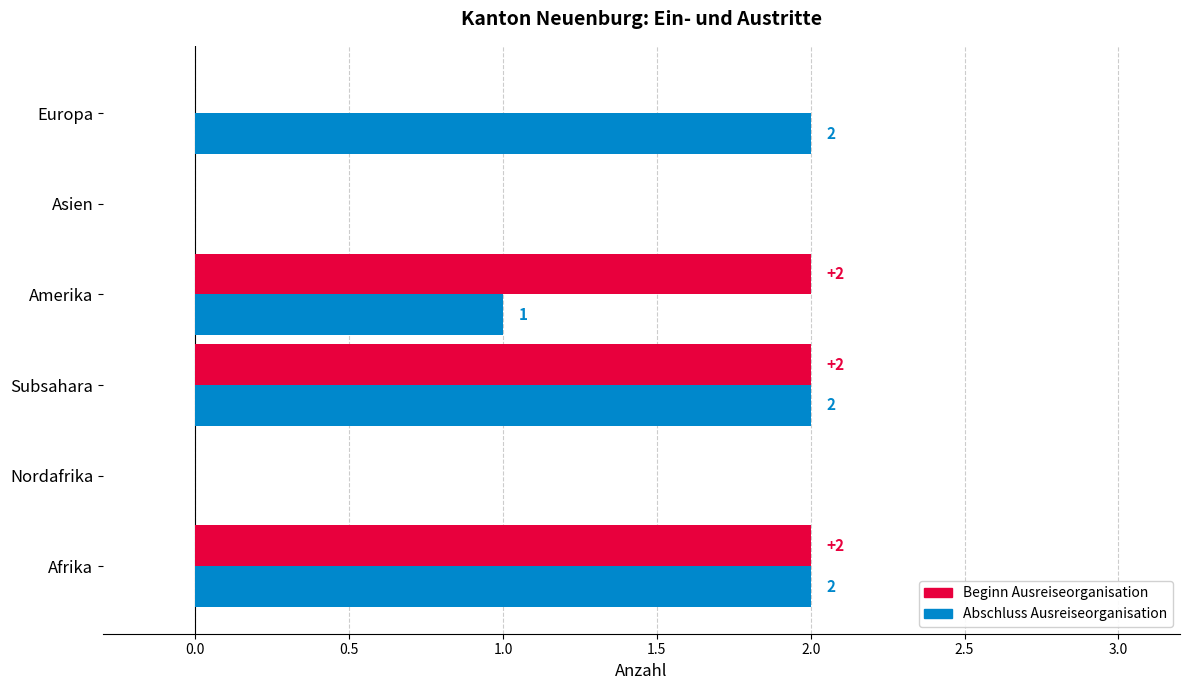

Is it true that Beginn Ausreiseorganisation equals -1 at Nordafrika?

False